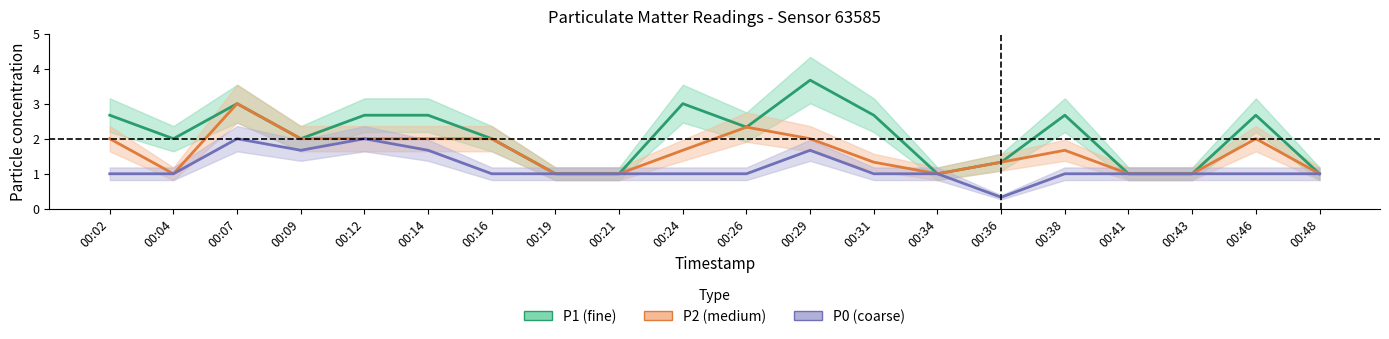

Between 00:12 and 00:19, which series saw the biggest shift?

P1